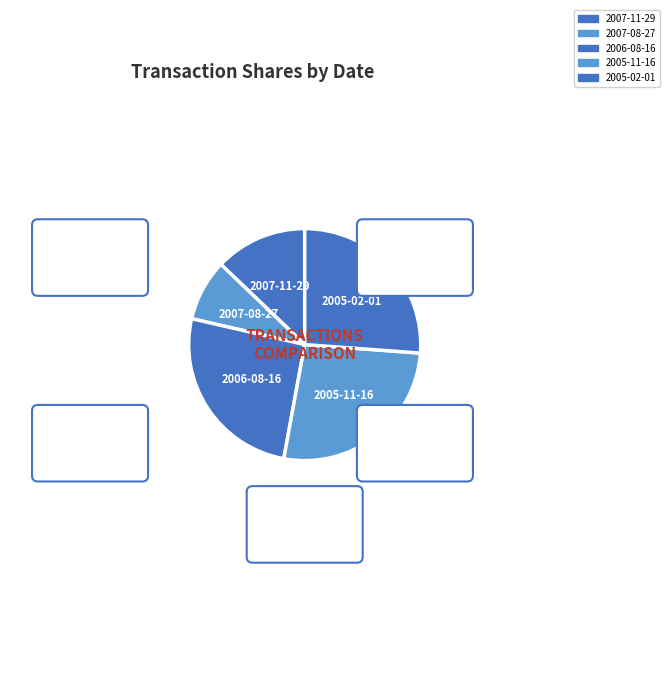

What is the change in value from 2007-11-29 to 2005-11-16?

+1619